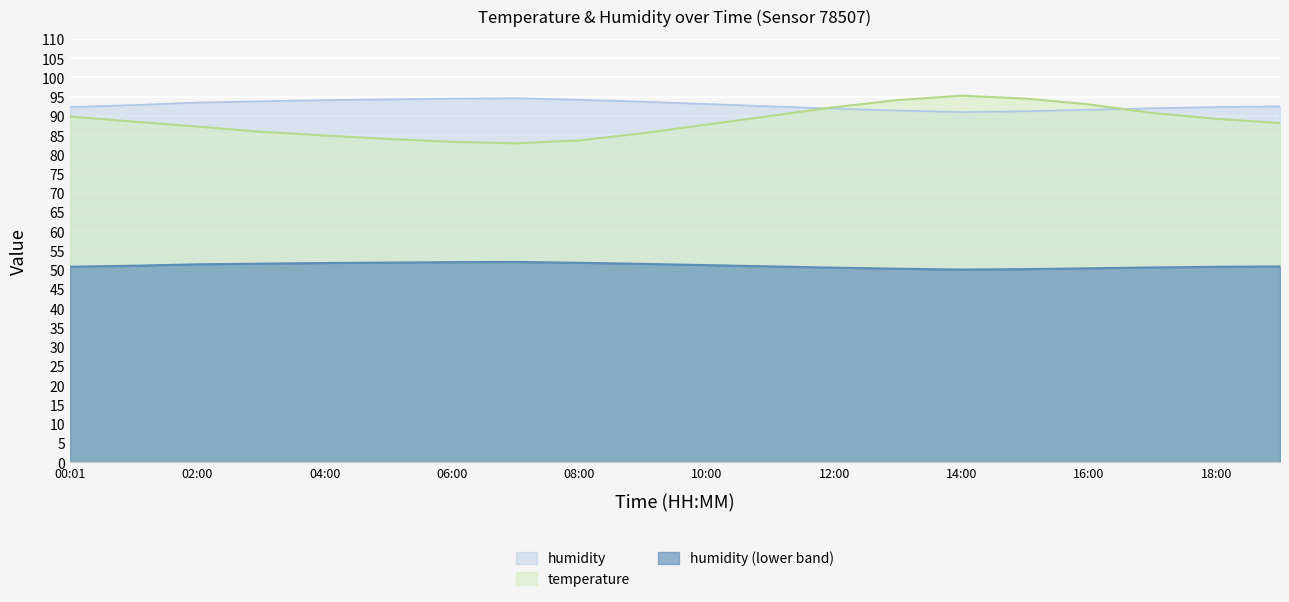

Where is the first local maximum for temperature?

14:00